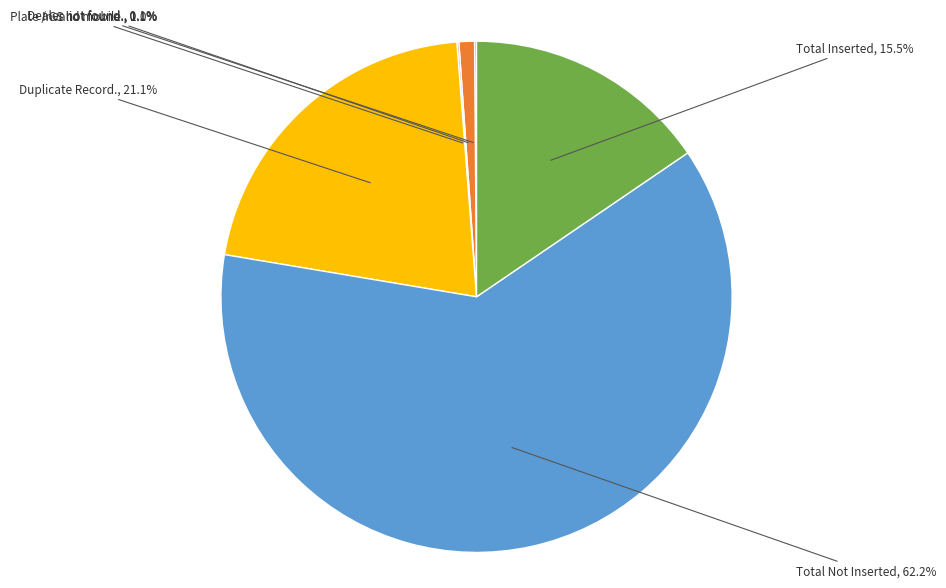

Does any single category account for the majority?

Yes